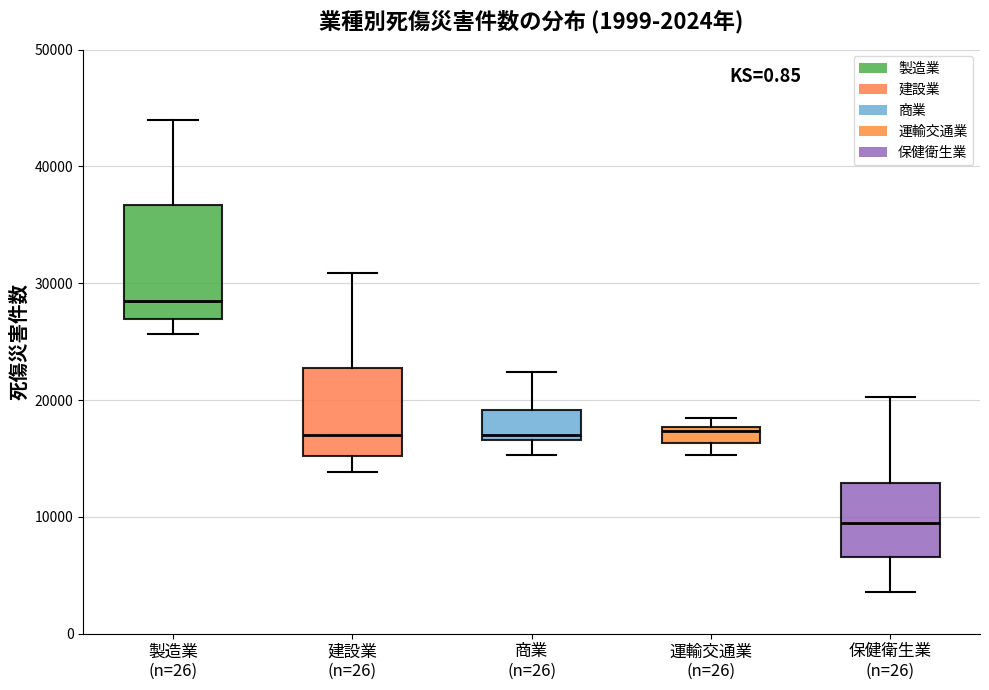

Which box is the tallest, from its lower edge to its upper edge?

製造業 (n=26)